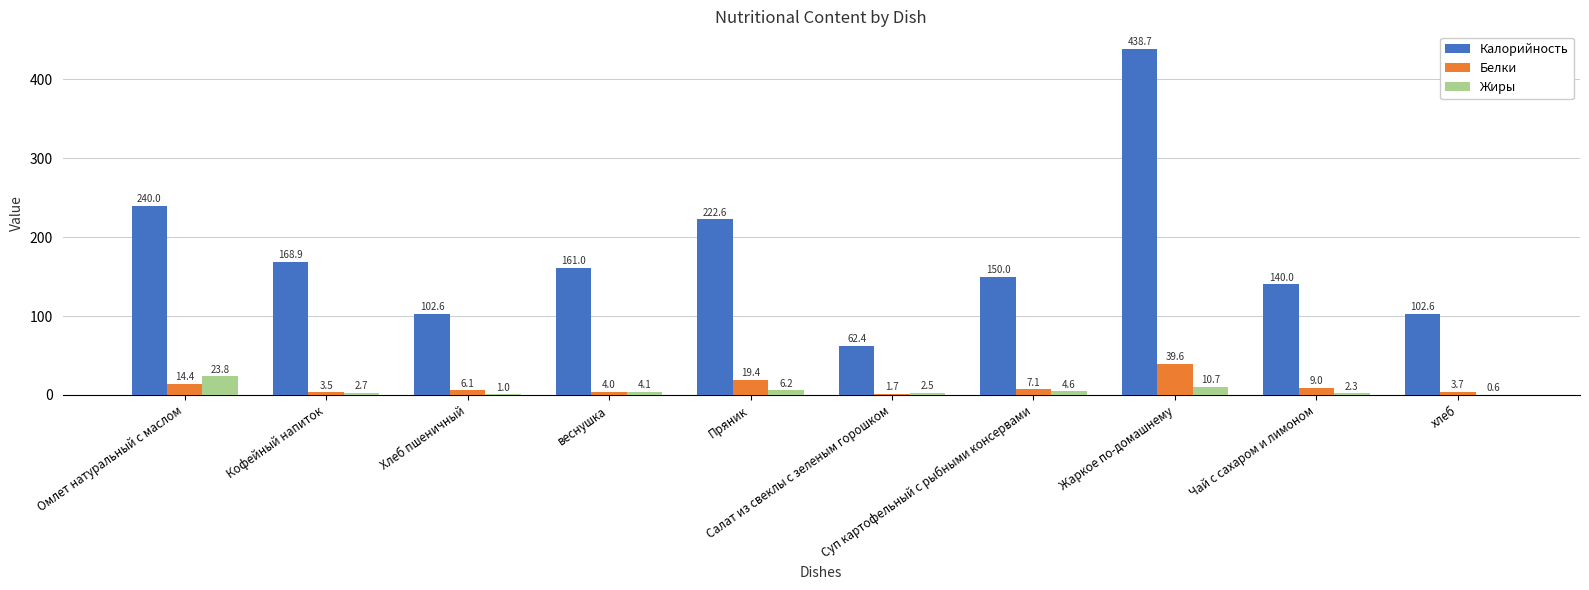

At which label does Калорийность first exceed 161?

Омлет натуральный с маслом